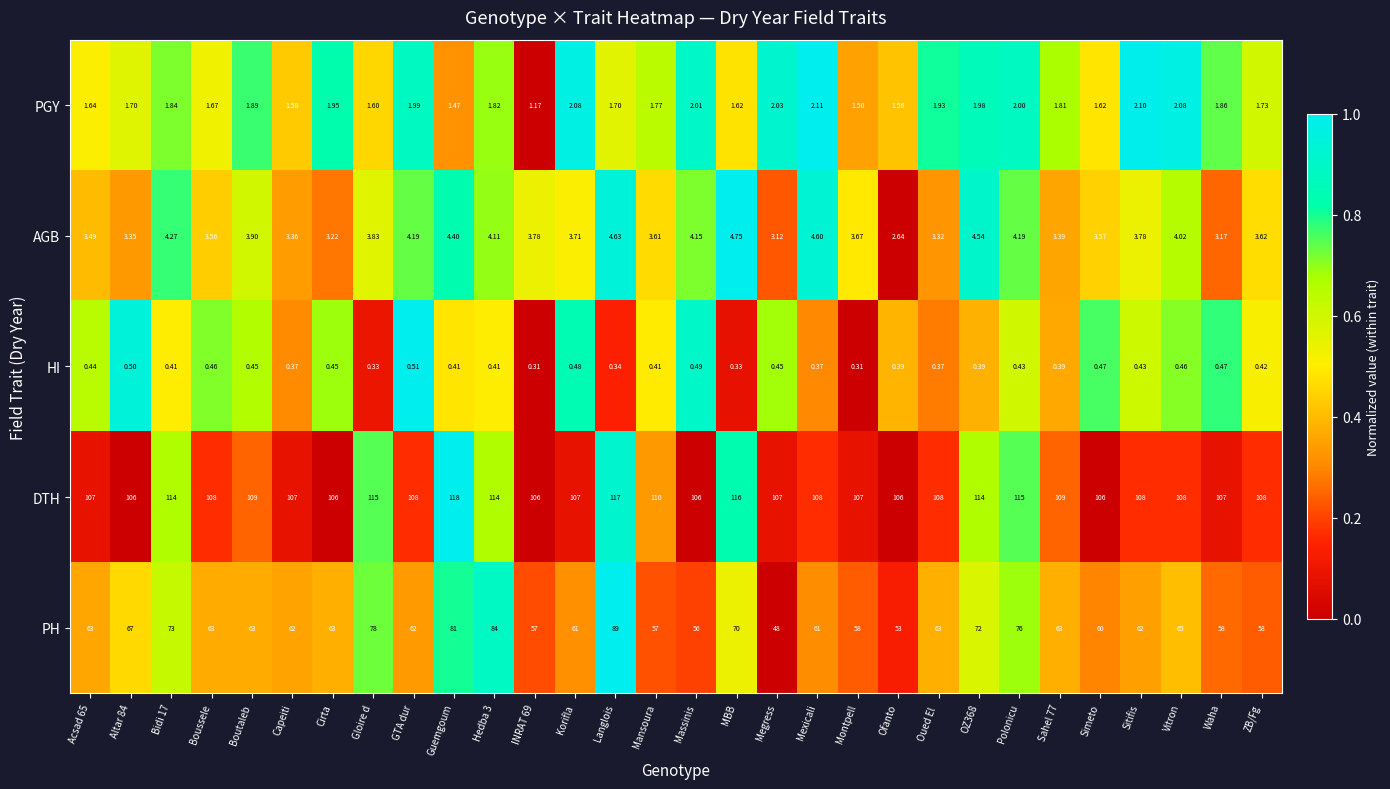

At which category is the sum across all series the highest?

Langlois